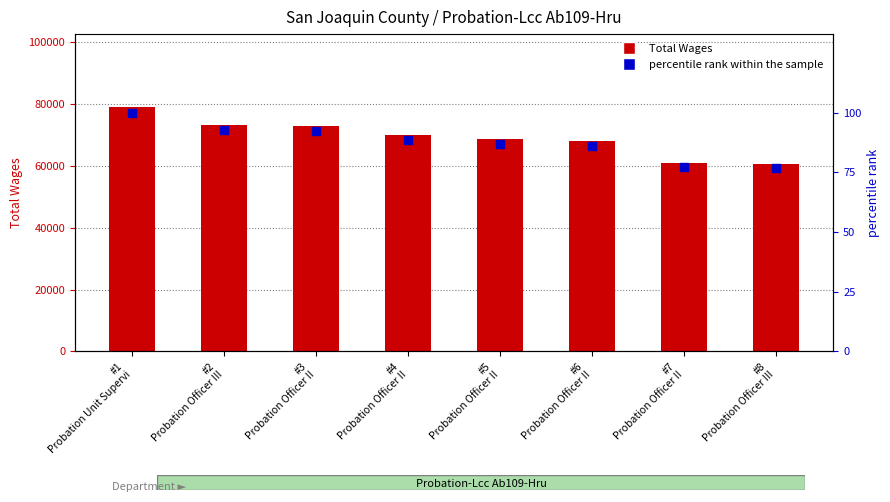

What is the total value across all series at #1
Probation Unit Supervi?

79057.0